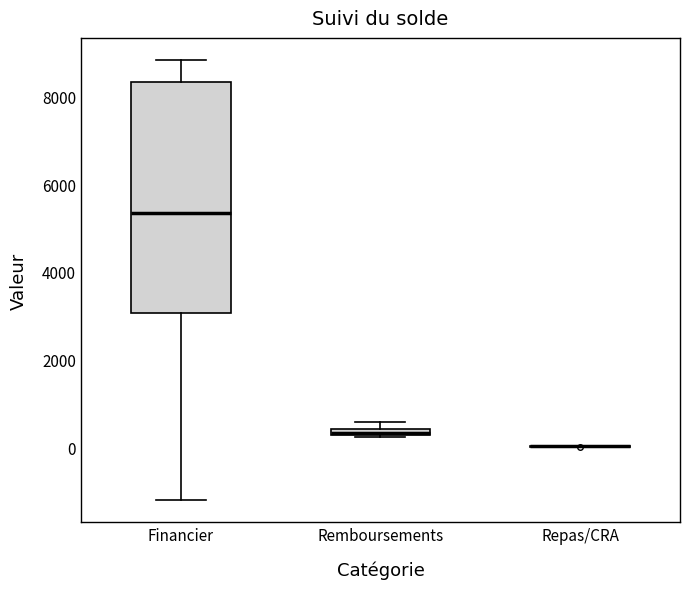

Where is the upper edge of the box for Remboursements on the y-axis? The values are not printed on the chart, so give them approximately, as read against the axis.

400